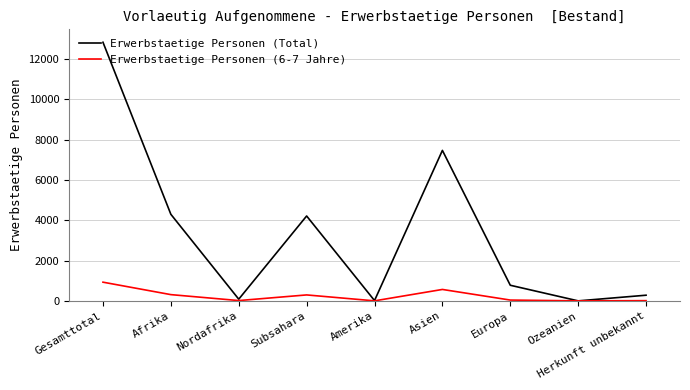

Rank the series by their average value, from lowest to highest.

Erwerbstaetige Personen (6-7 Jahre), Erwerbstaetige Personen (Total)